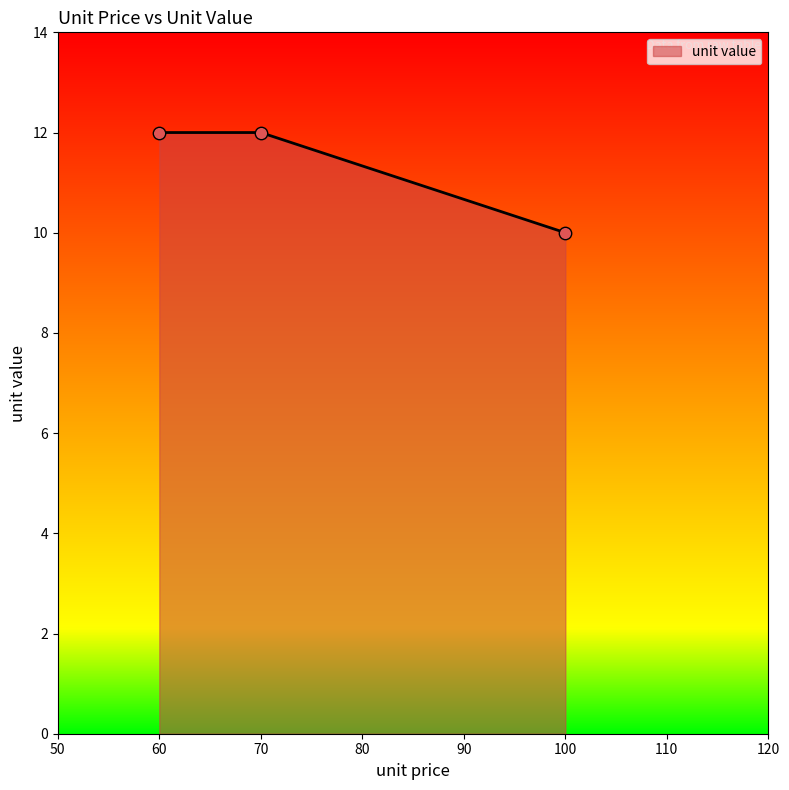

What is the change in value from 100 to 60?

+2